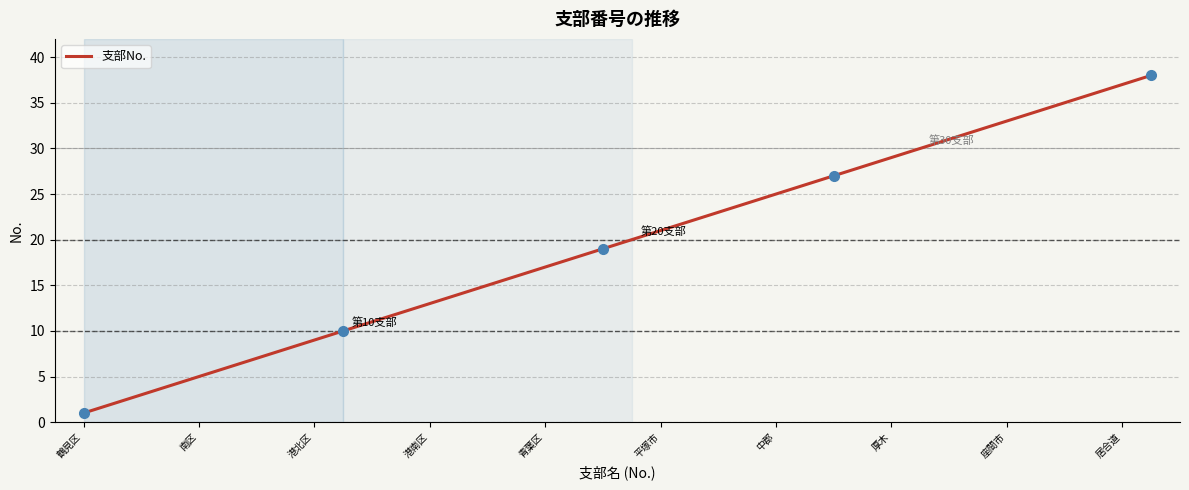

What is the greatest value displayed?

38